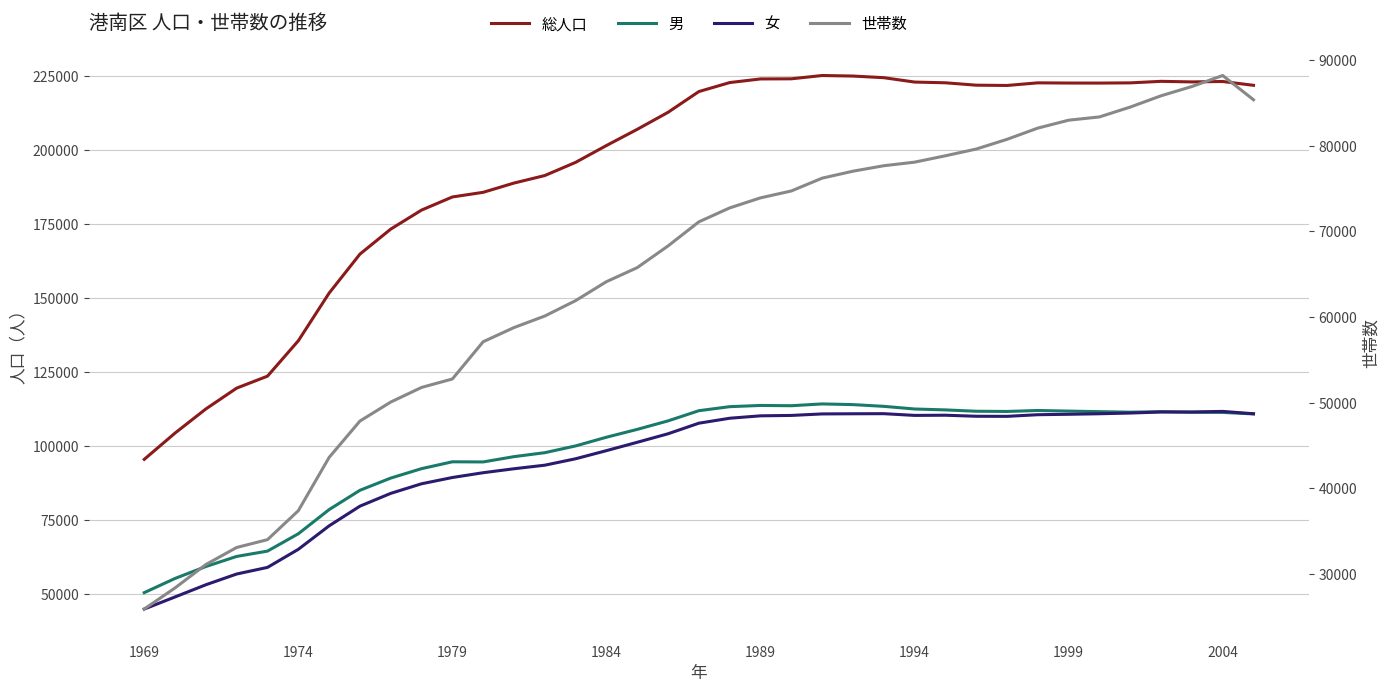

True or false: 総人口 has a value of 59655 at 17.

False